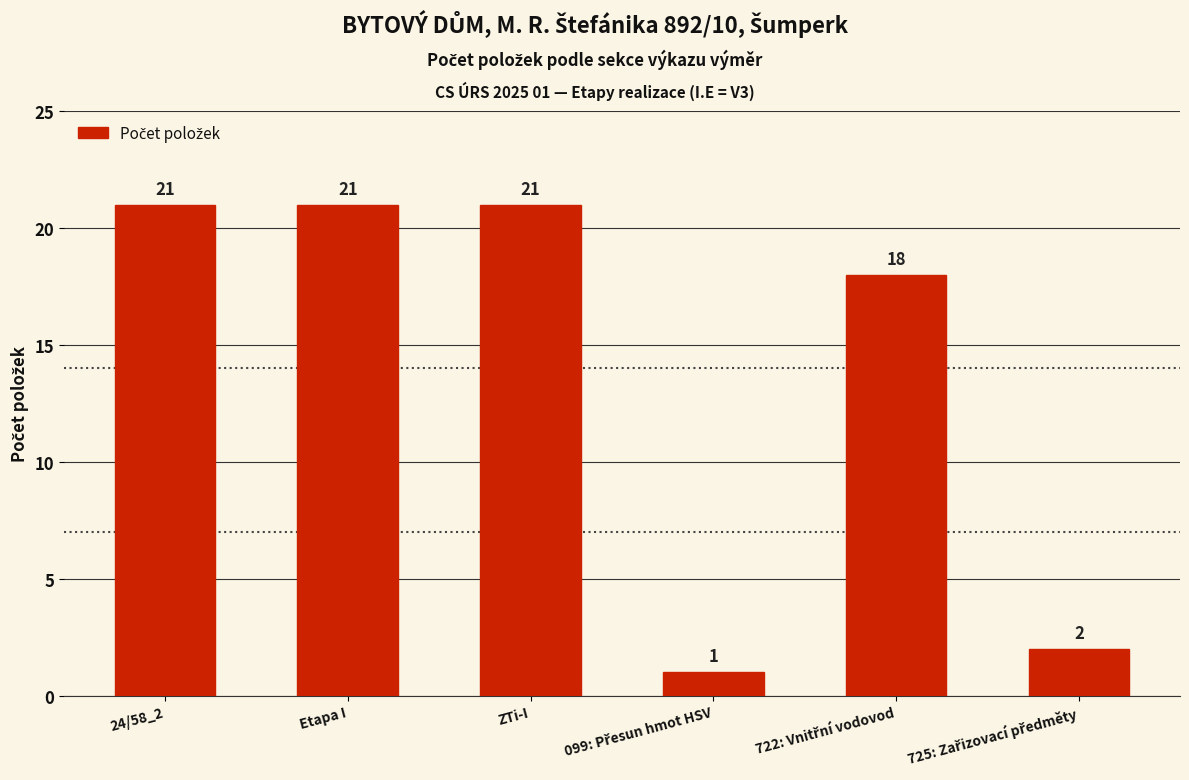

What is the approximate value at Etapa I?

21